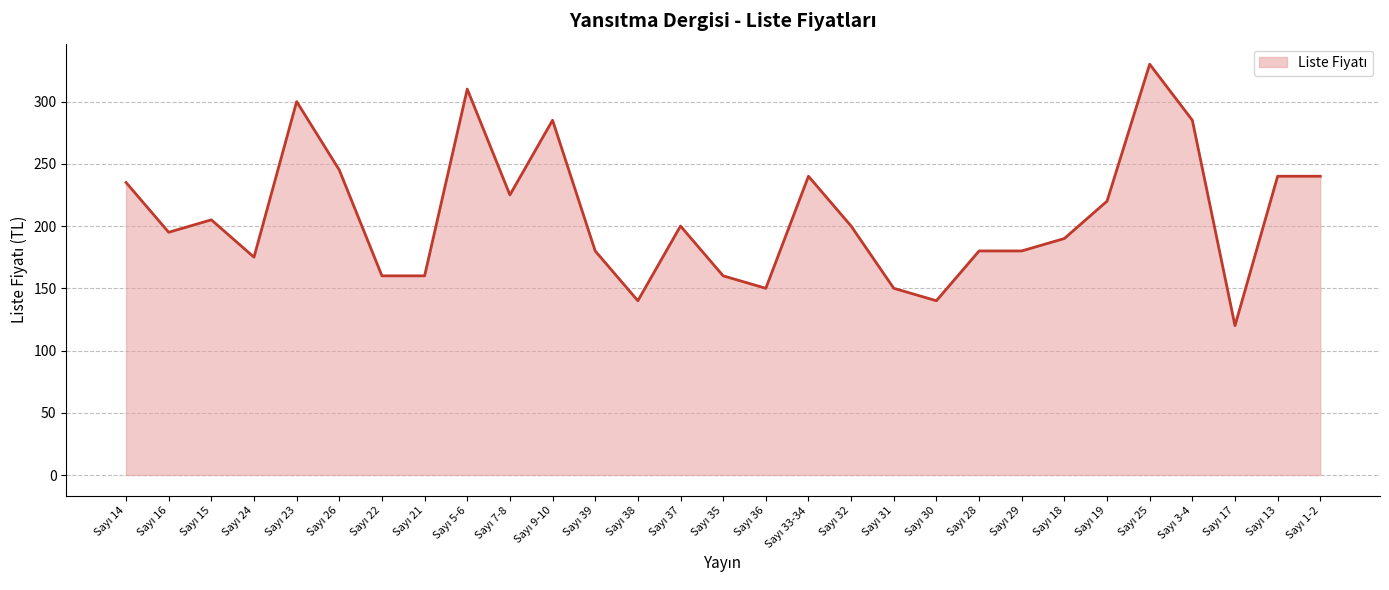

Count the number of data series in this chart.

1